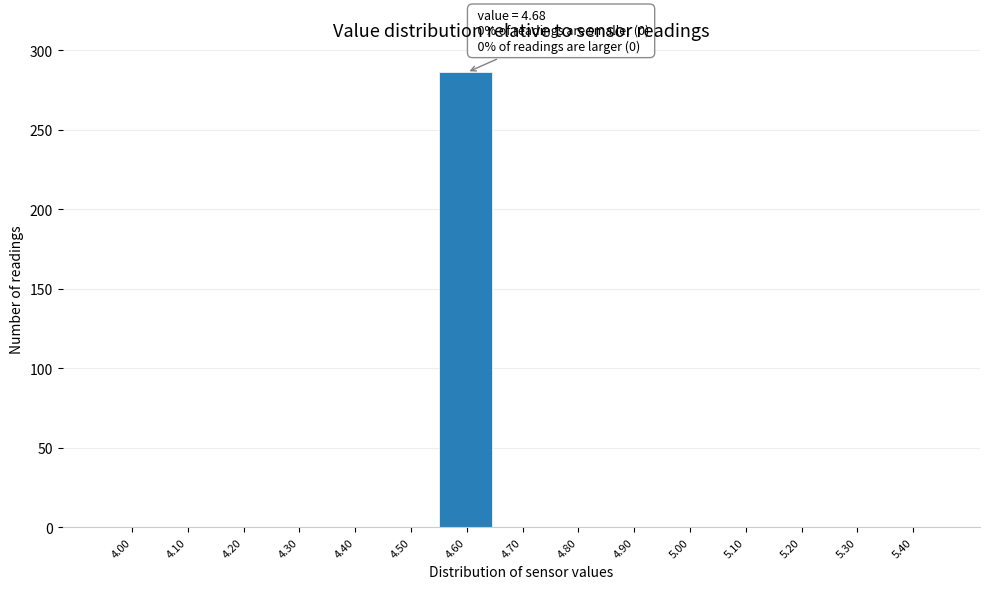

Reading left to right, extract all data points from this chart.

4.00=0	4.10=0	4.20=0	4.30=0	4.40=0	4.50=0	4.60=286	4.70=0	4.80=0	4.90=0	5.00=0	5.10=0	5.20=0	5.30=0	5.40=0